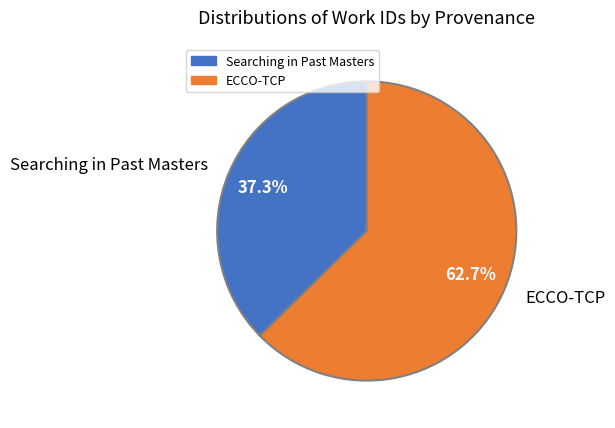

What percentage is the Searching in Past Masters slice, to the nearest percent?

37%